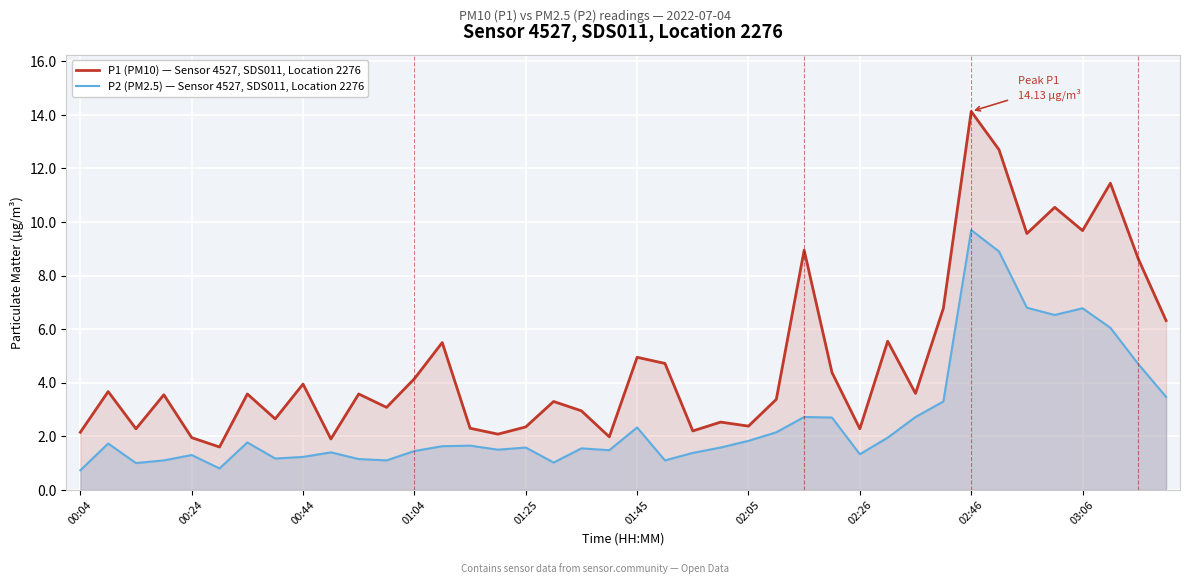

What are all the series names shown in the legend?

P1 (PM10) — Sensor 4527, SDS011, Location 2276, P2 (PM2.5) — Sensor 4527, SDS011, Location 2276